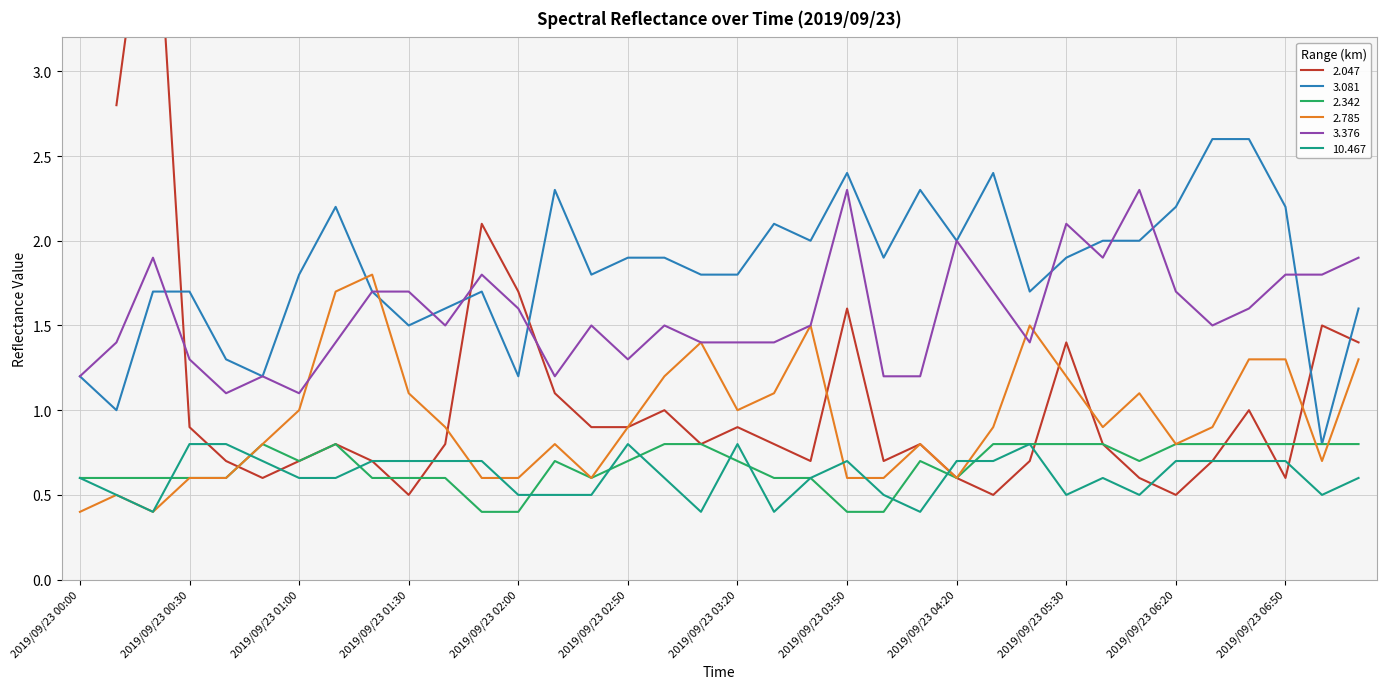

At how many categories does at least one series exceed 0?

36